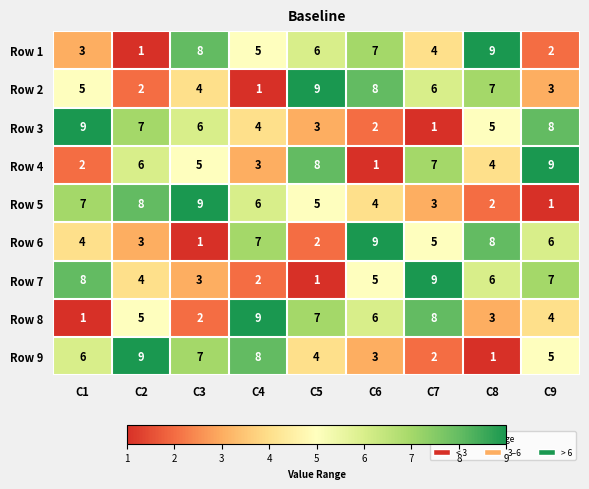

Which series changed the most between C4 and C7?

Row 7